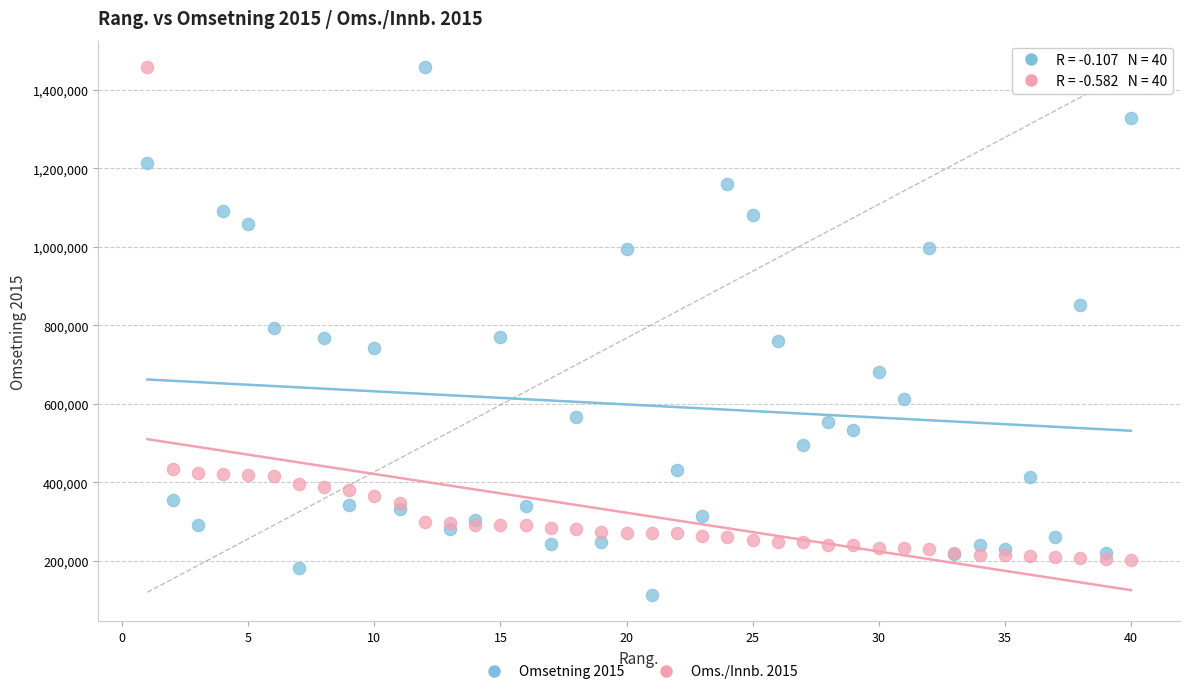

What is the X range (max minus min) for the scatter plot?

39.0